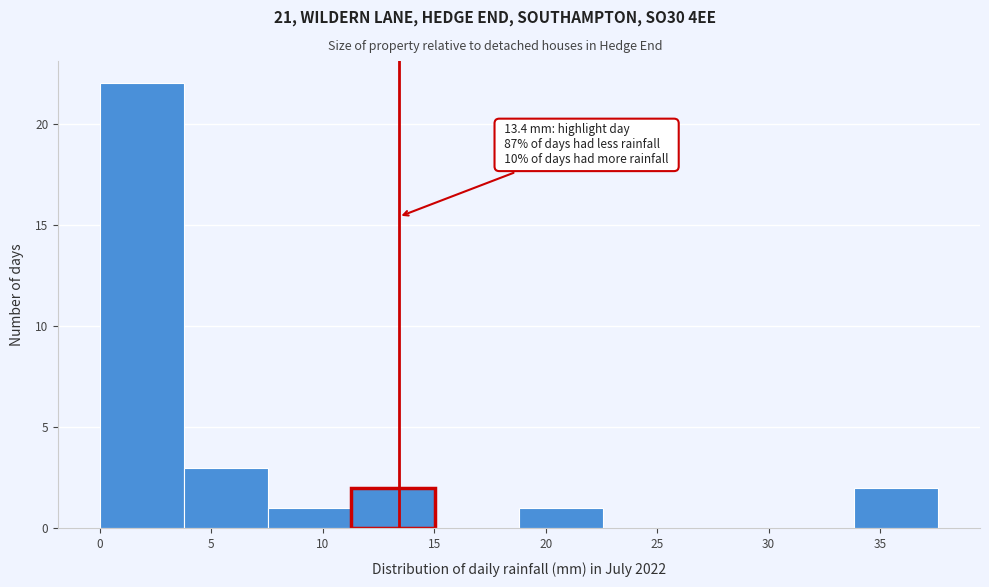

Which range on the x-axis has the tallest bar?

0.0 to 4.0